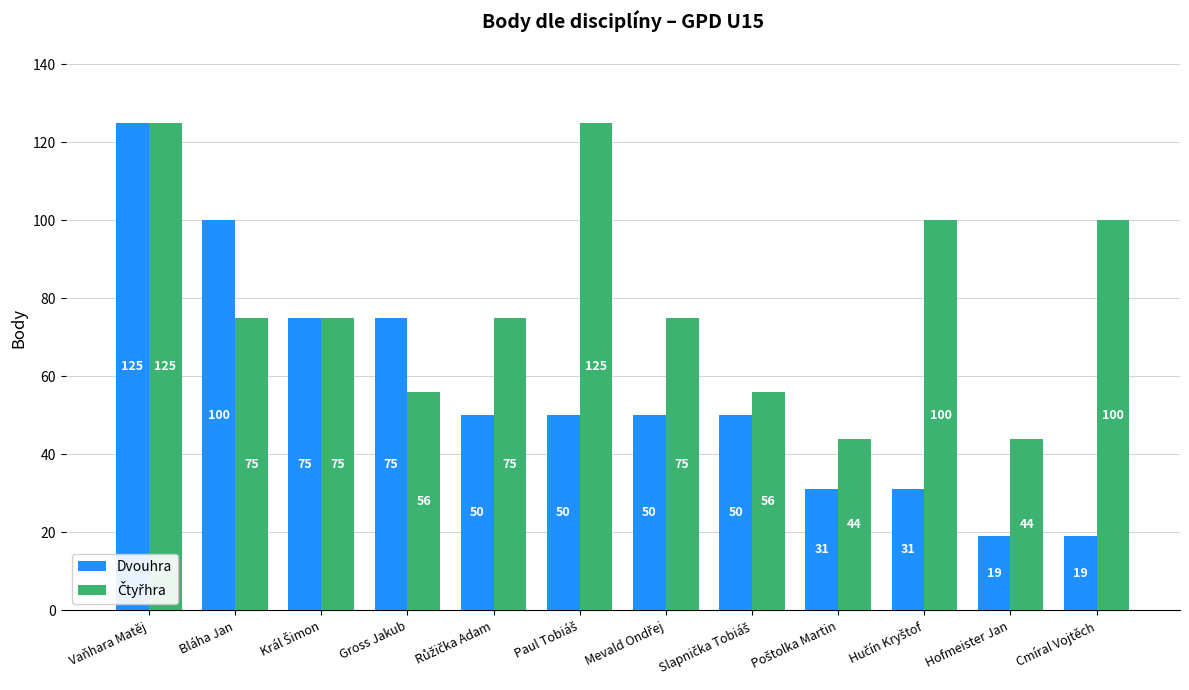

Where does the Dvouhra series first go above 50?

Vaňhara Matěj